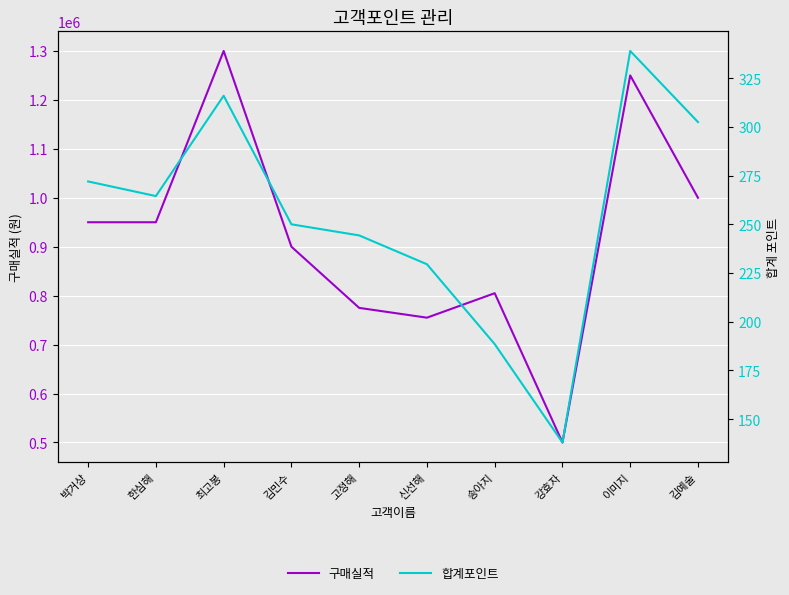

What position from the left is 김민수?

4